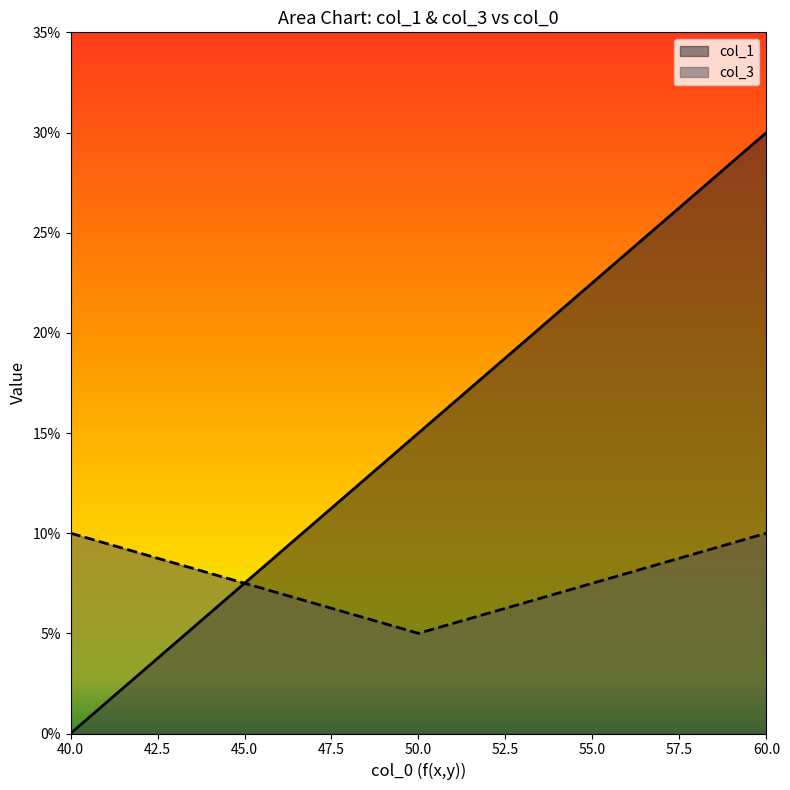

Rank the series by their average value, from lowest to highest.

col_3, col_1